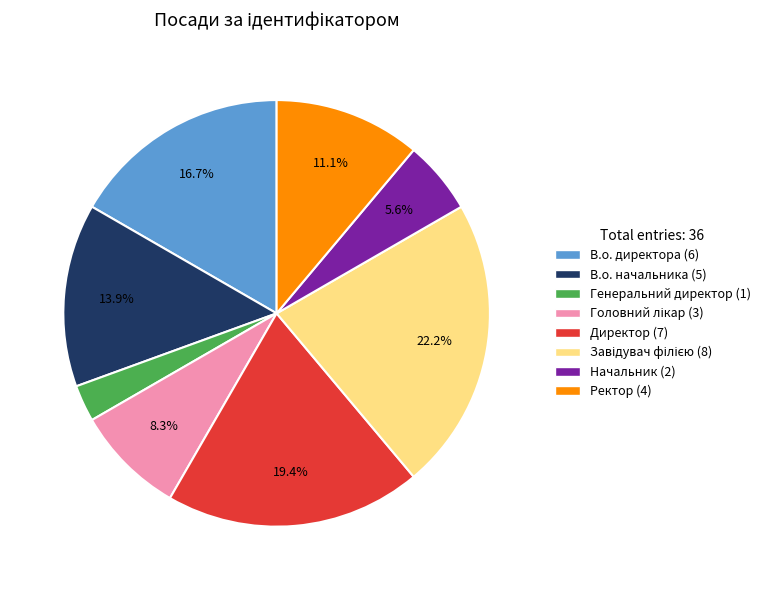

To the nearest percent, what is the average slice percentage?

12%